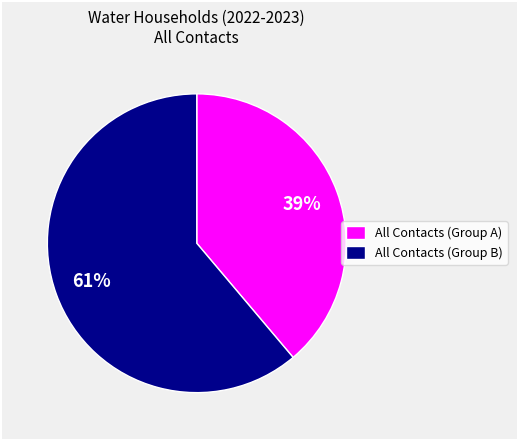

Between All Contacts (Group A) and All Contacts (Group B), which is larger?

All Contacts (Group B)